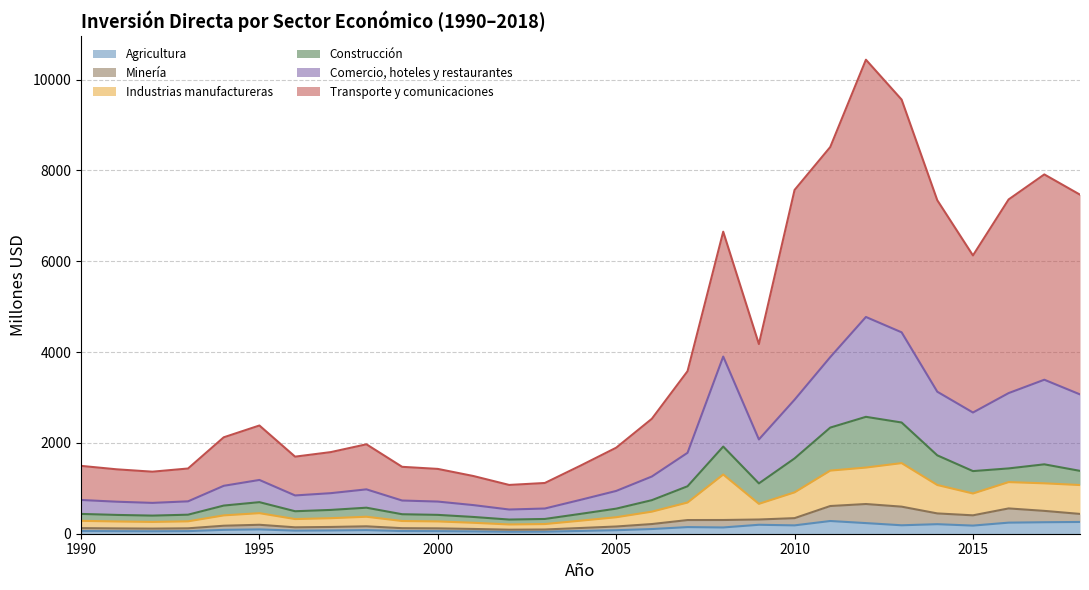

What is the average value of the Agricultura series?

125